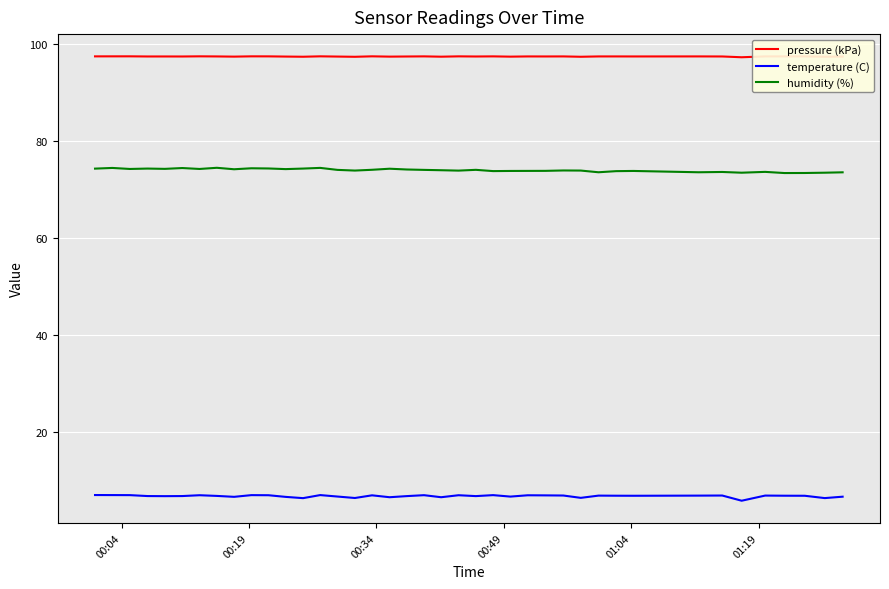

List the series in order of their overall mean, highest first.

pressure (kPa), humidity (%), temperature (C)